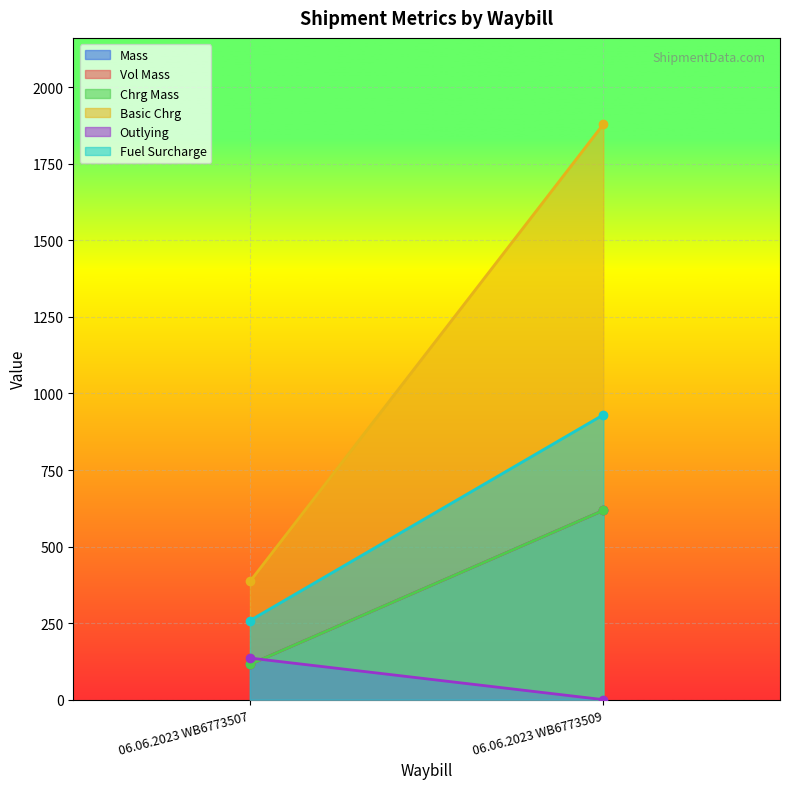

List the labels in order of Mass value, largest first.

06.06.2023 WB6773509, 06.06.2023 WB6773507